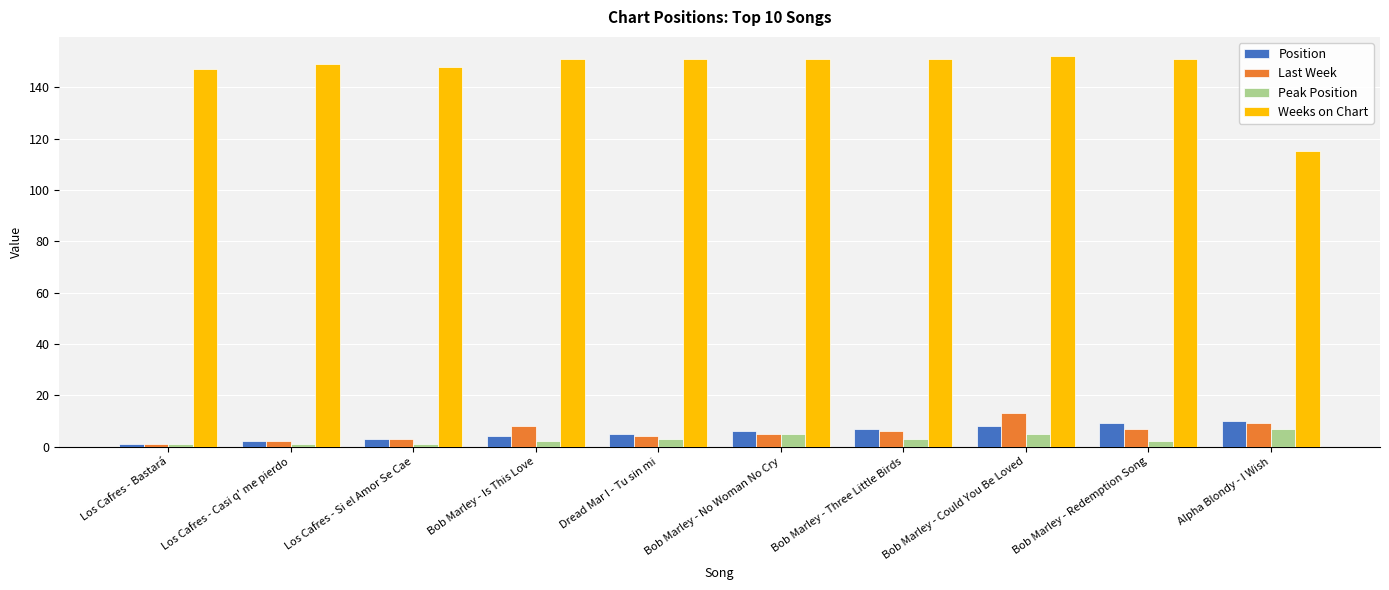

Which series changed the most between Dread Mar I - Tu sin mi and Alpha Blondy - I Wish?

Weeks on Chart